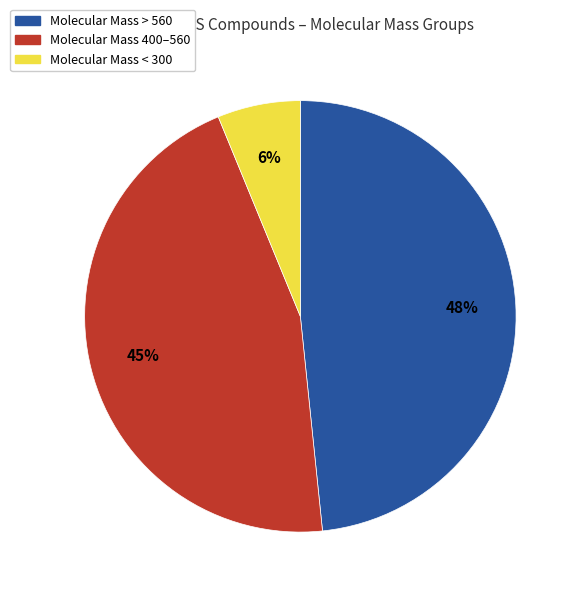

To the nearest percent, what is the average slice percentage?

33%